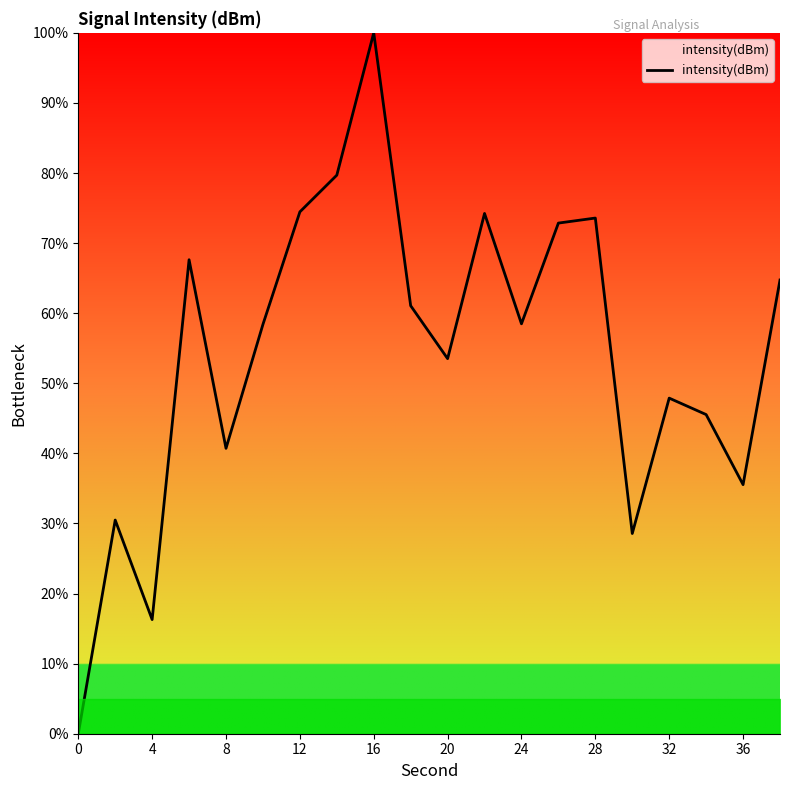

What is the difference between the maximum and minimum values?

100.0